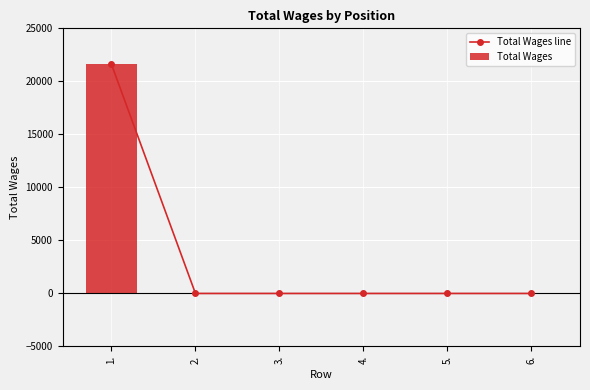

The chart shows a value of -11464 at 2.. True or false?

False